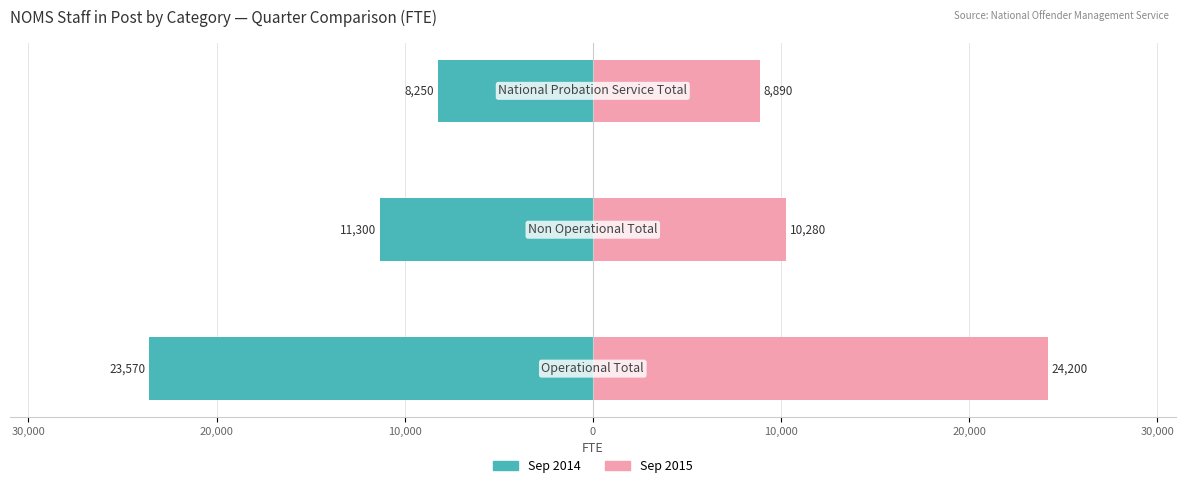

What is the sum of all 2014-09-30 (Quarter Start) values?

-43120